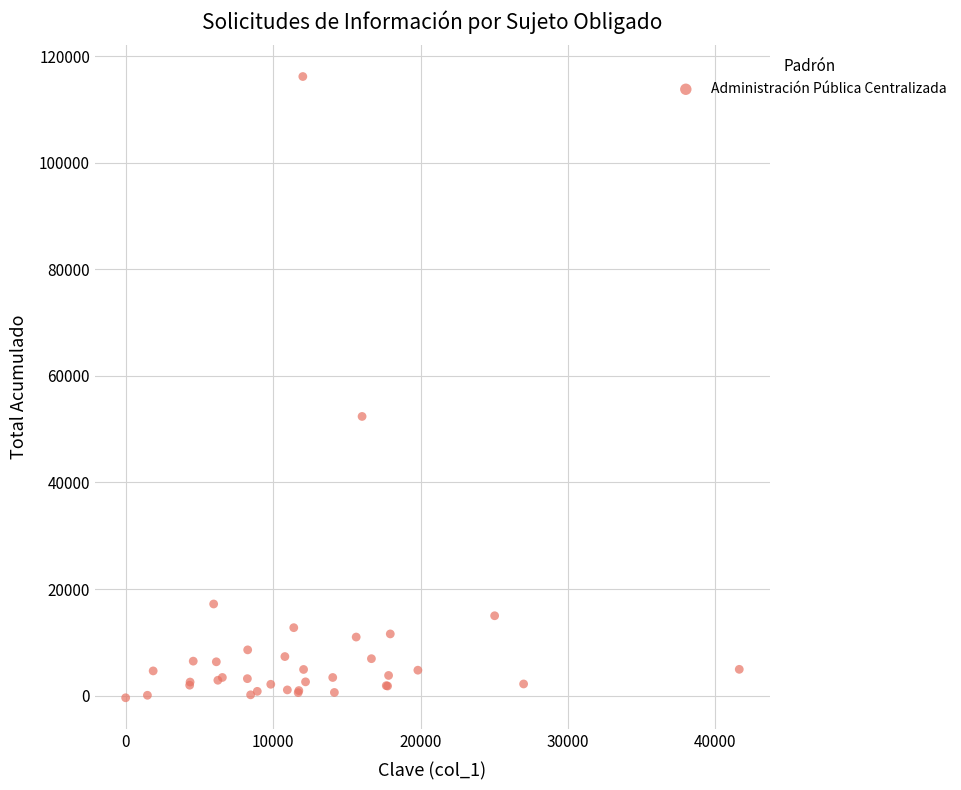

What Y value in the scatter plot is closest to 57885?

52390.2